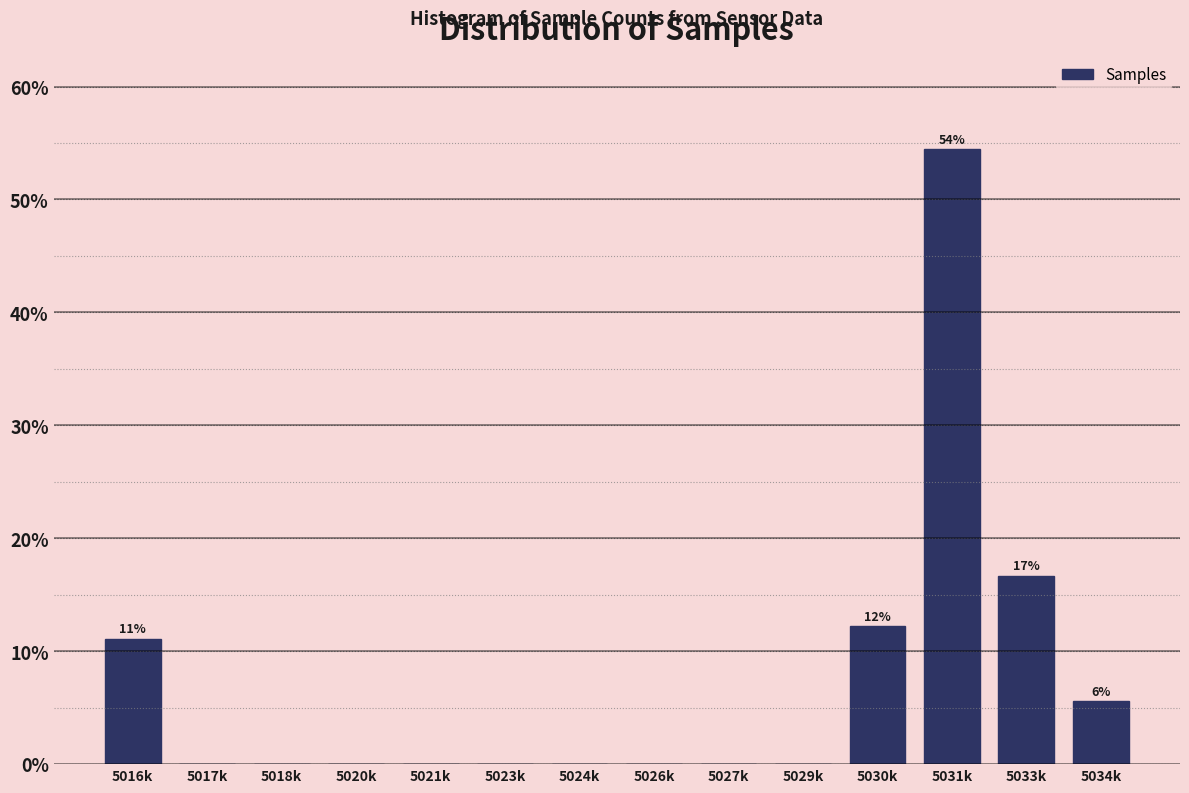

Reading left to right, what are all the values shown in this chart?

5016k=11.1	5017k=0.0	5018k=0.0	5020k=0.0	5021k=0.0	5023k=0.0	5024k=0.0	5026k=0.0	5027k=0.0	5029k=0.0	5030k=12.2	5031k=54.4	5033k=16.7	5034k=5.6